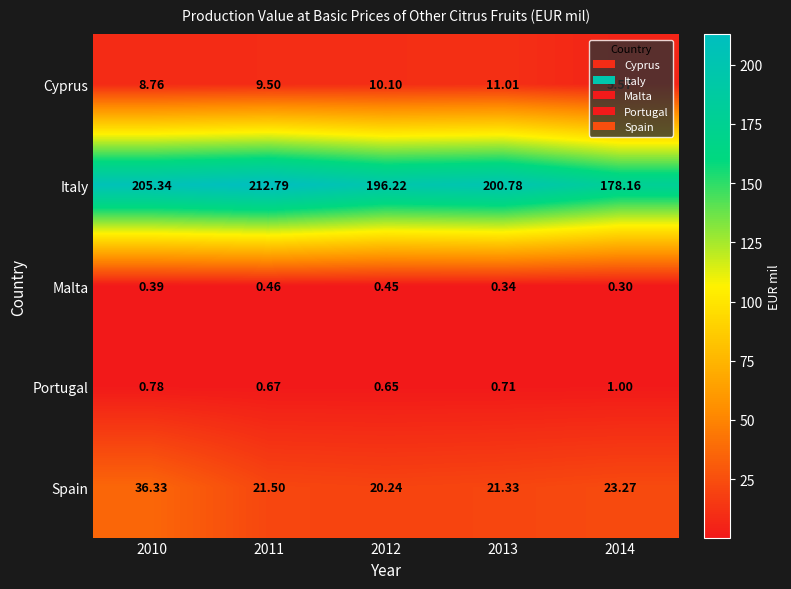

Which series changed the most between 2012 and 2013?

Italy